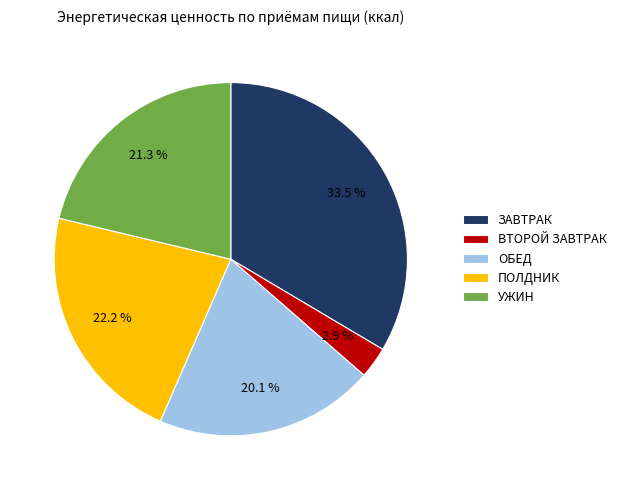

What is the ratio of the value at ПОЛДНИК to the value at ЗАВТРАК?

0.7